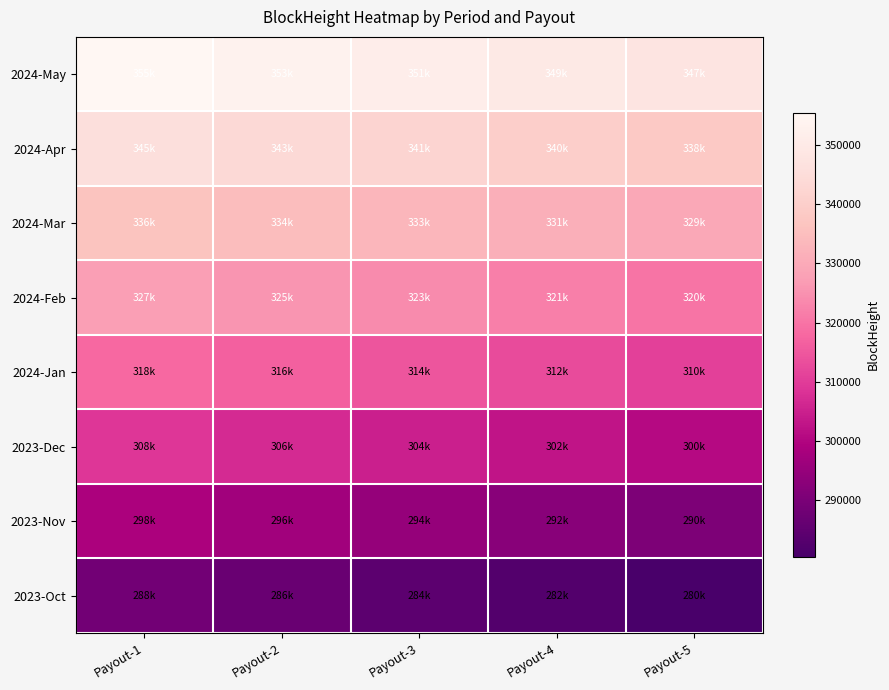

What is the total value across all series at Payout-1?

2580078